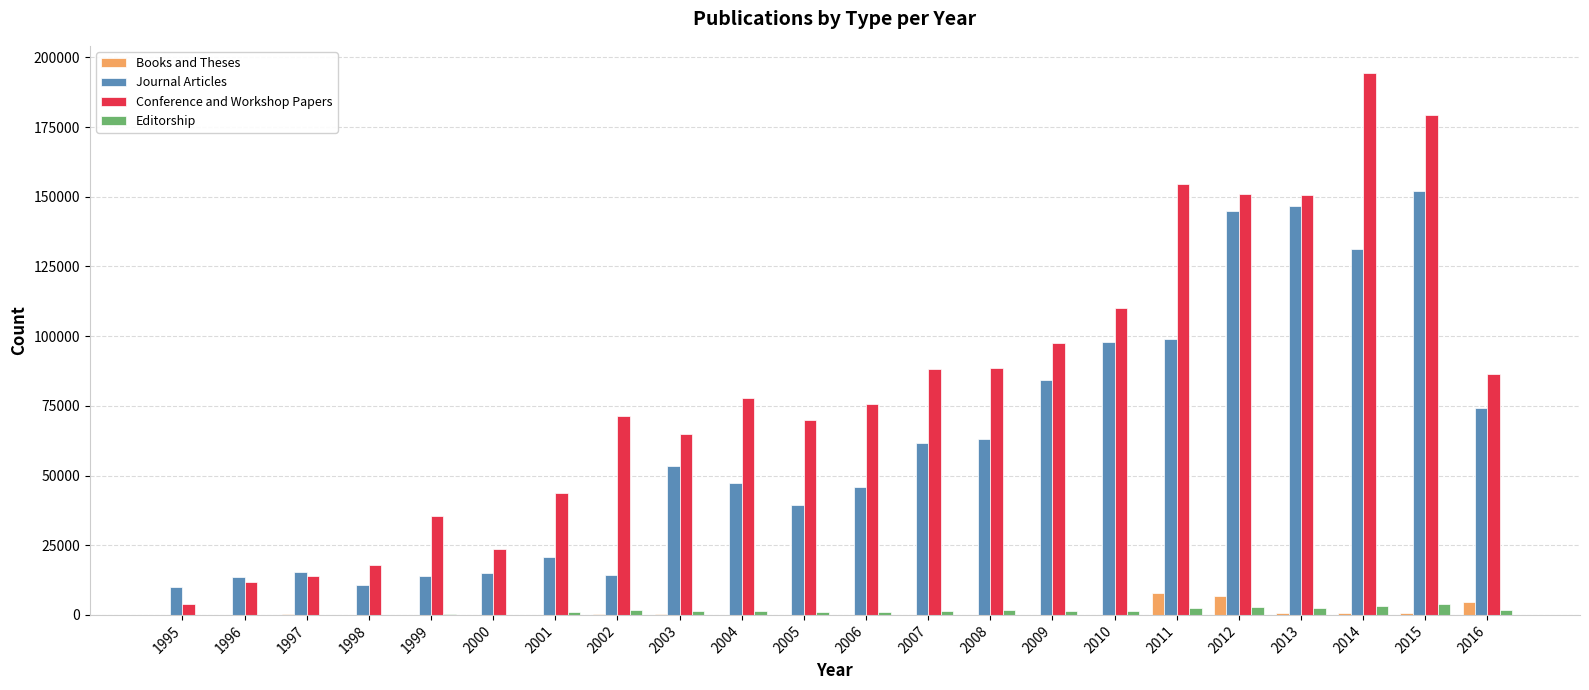

The value of Journal Articles at 2005 is 58515. True or false?

False